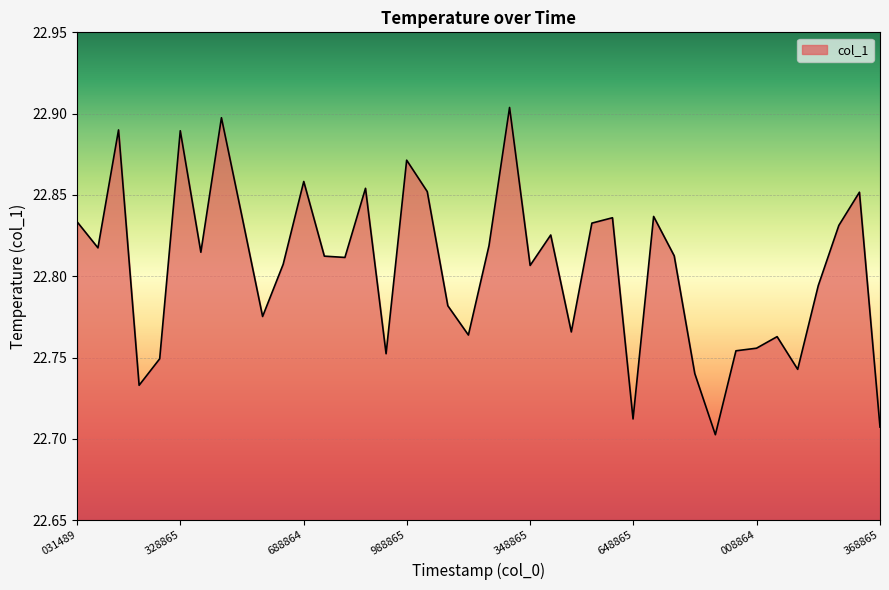

Does the chart display data point markers on the line(s)?

No